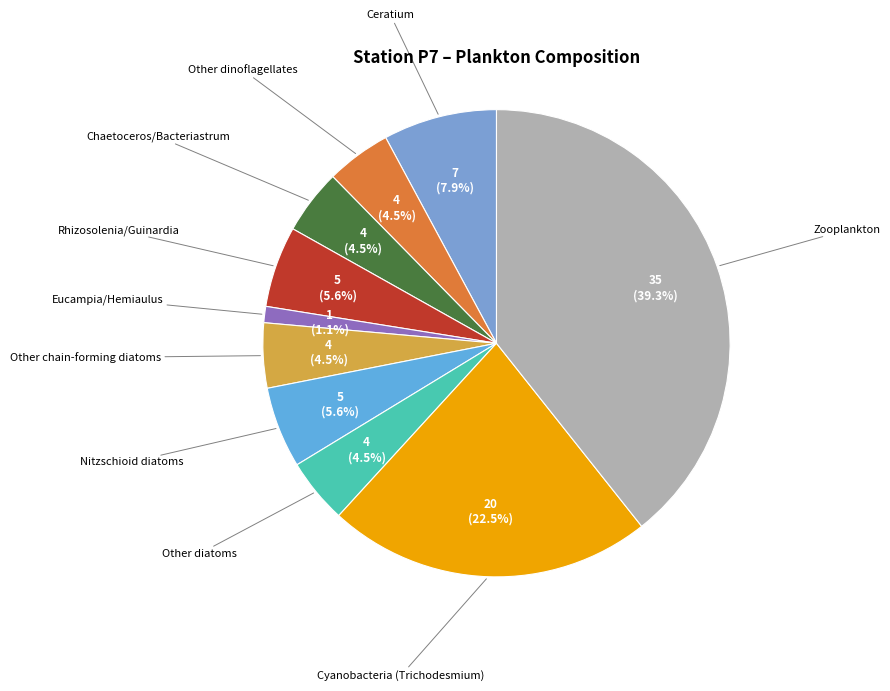

Which slice is the largest?

Zooplankton